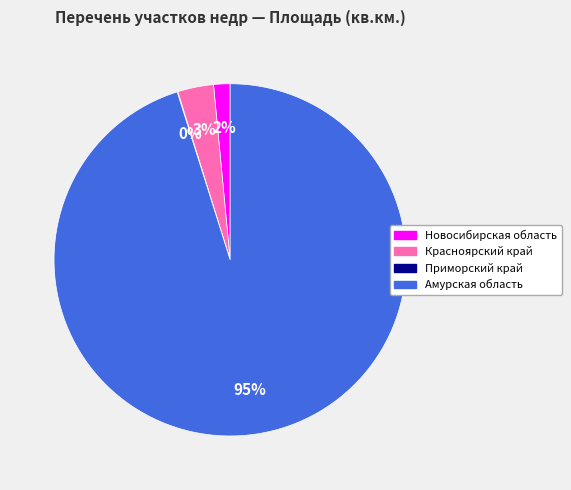

What is the largest slice in the pie chart?

Амурская область